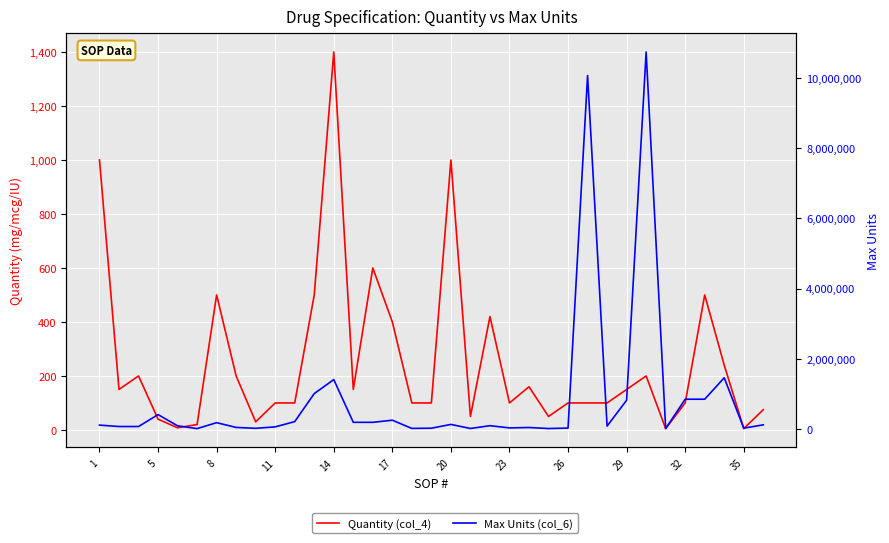

Is the value of Max Units (col_6) at 34 greater than the value of Quantity (col_4) at 11?

Yes